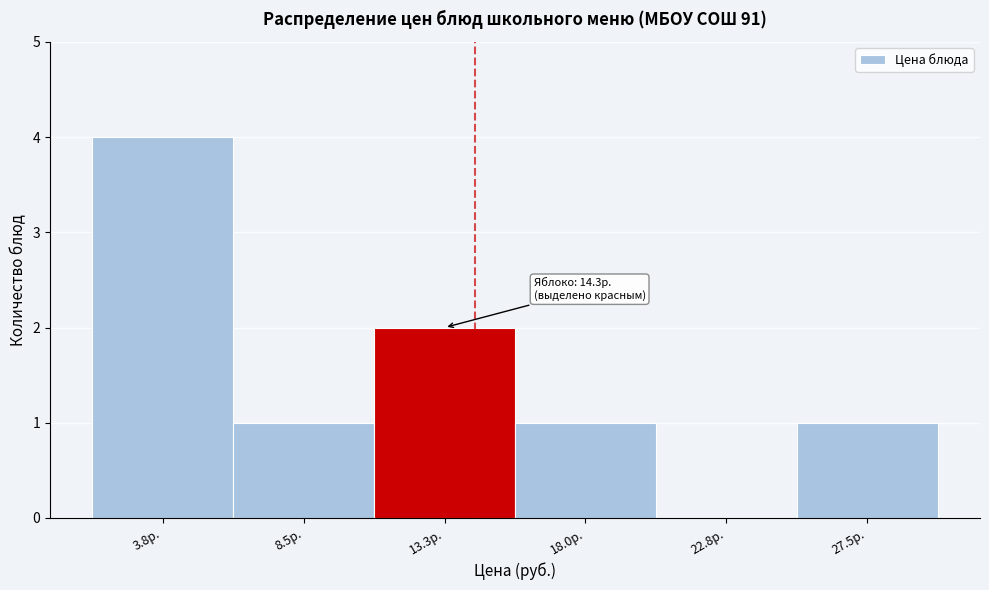

Over which range of the x-axis is the bar tallest?

1.40 to 6.15